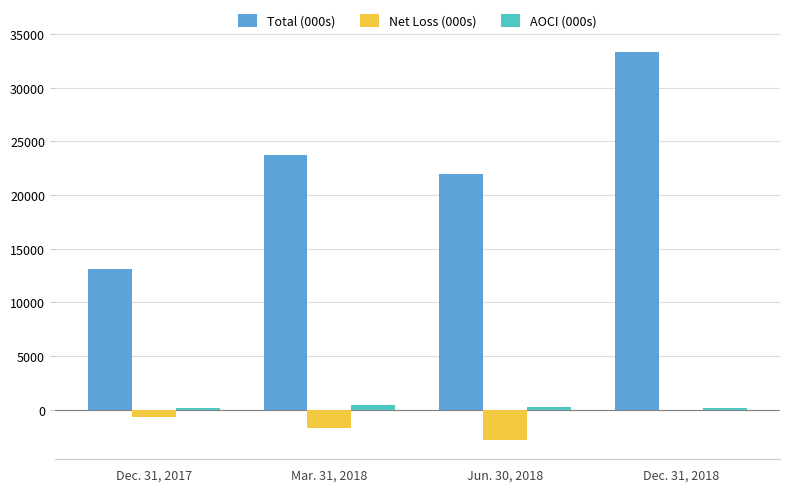

Between Dec. 31, 2017 and Jun. 30, 2018, which series saw the biggest shift?

Total (000s)